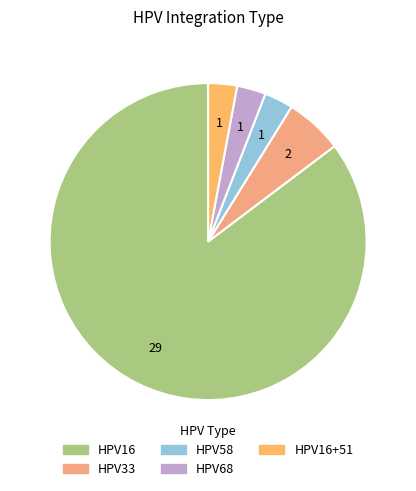

Count the number of slices in the pie.

5